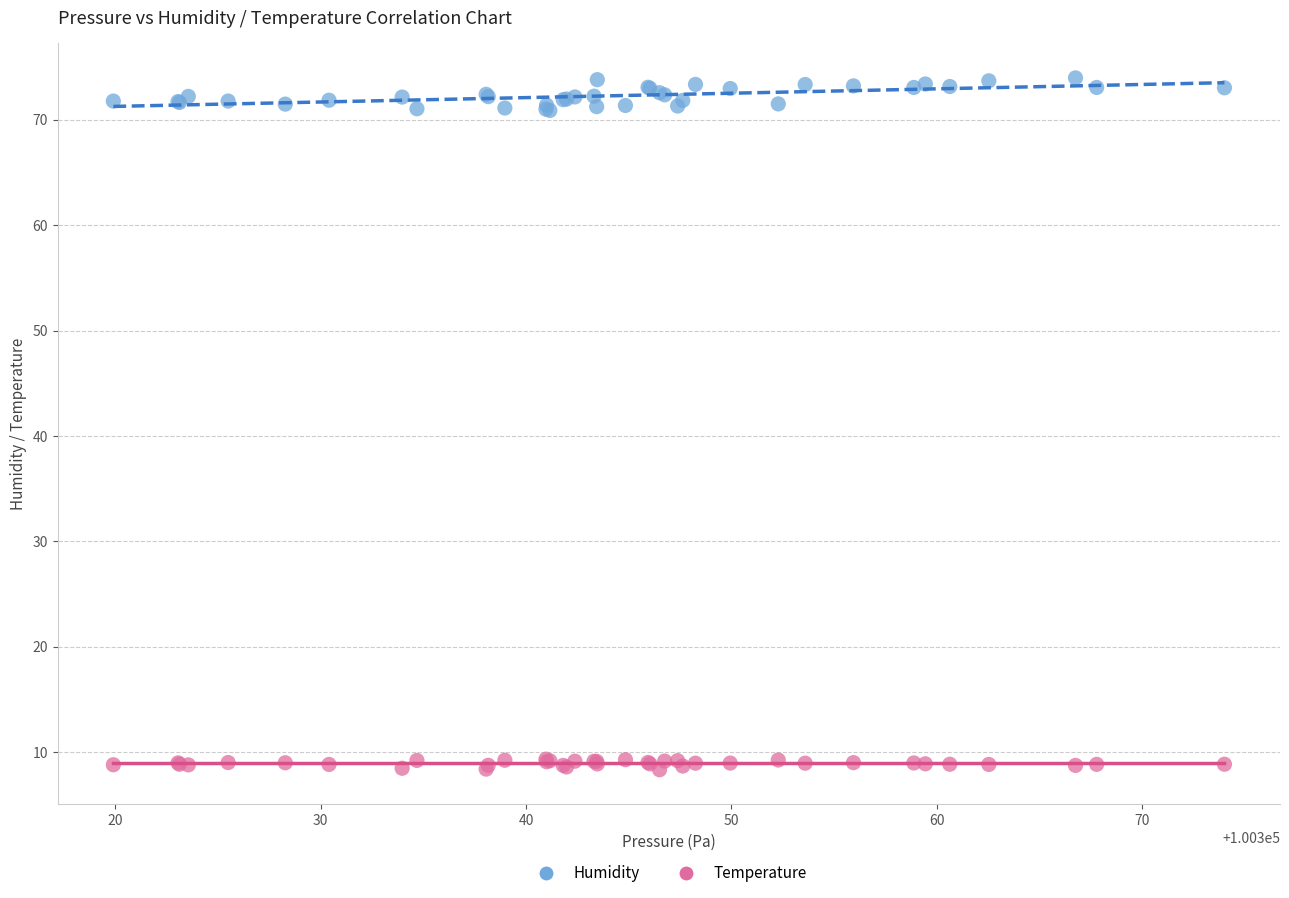

Which series reaches the minimum Y coordinate?

Temperature